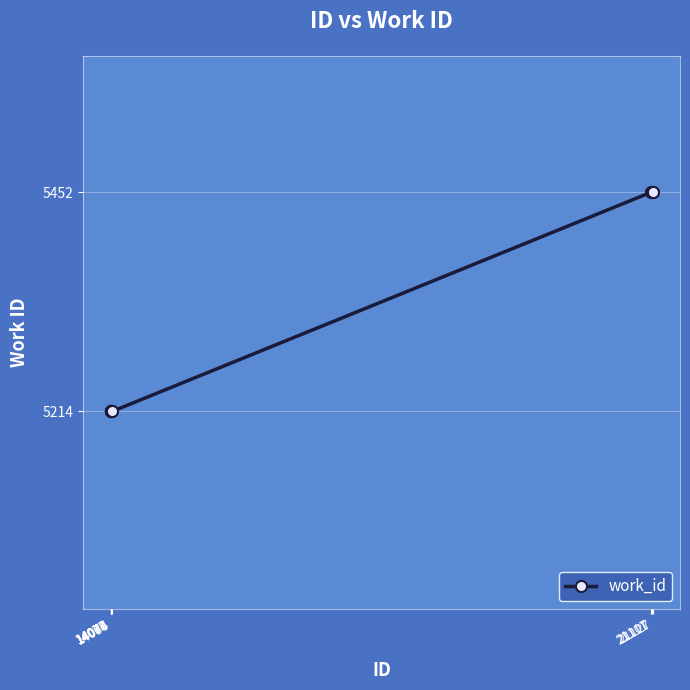

What value does the data have at 21107?

5452